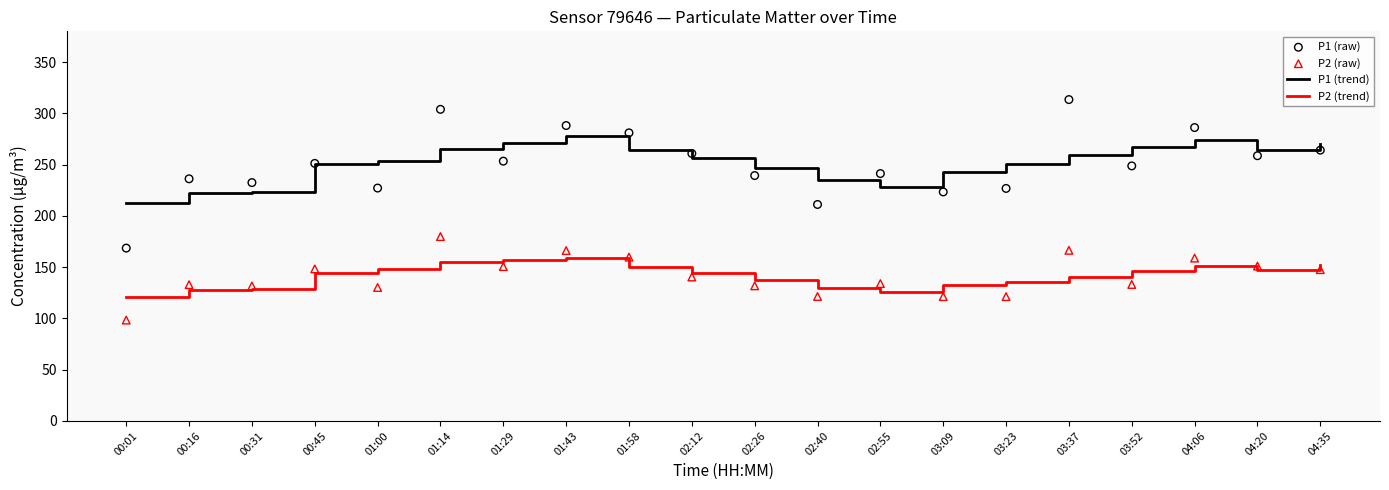

Which series has the largest total across all categories?

P1 (trend)